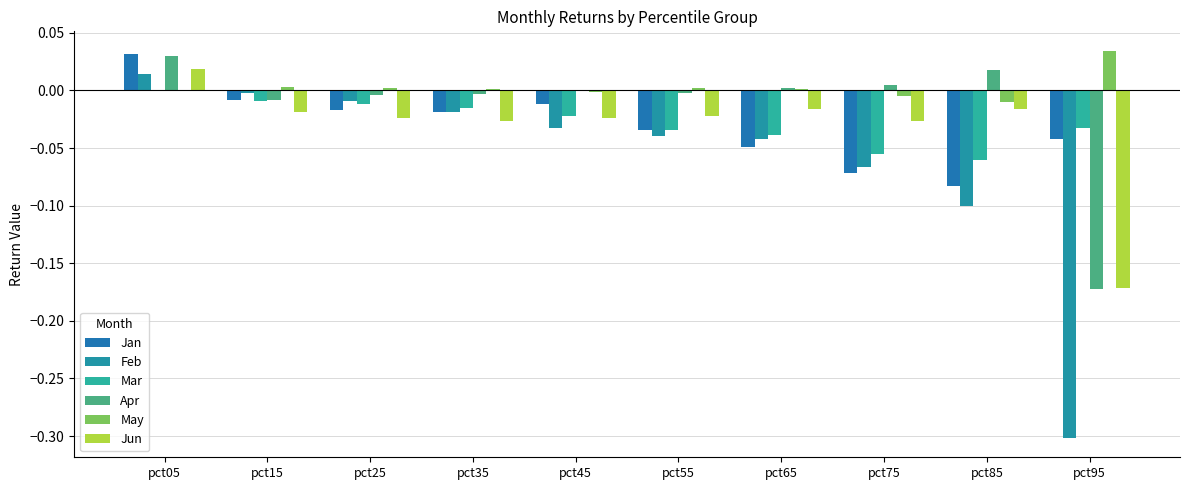

How many distinct data groups are displayed?

6